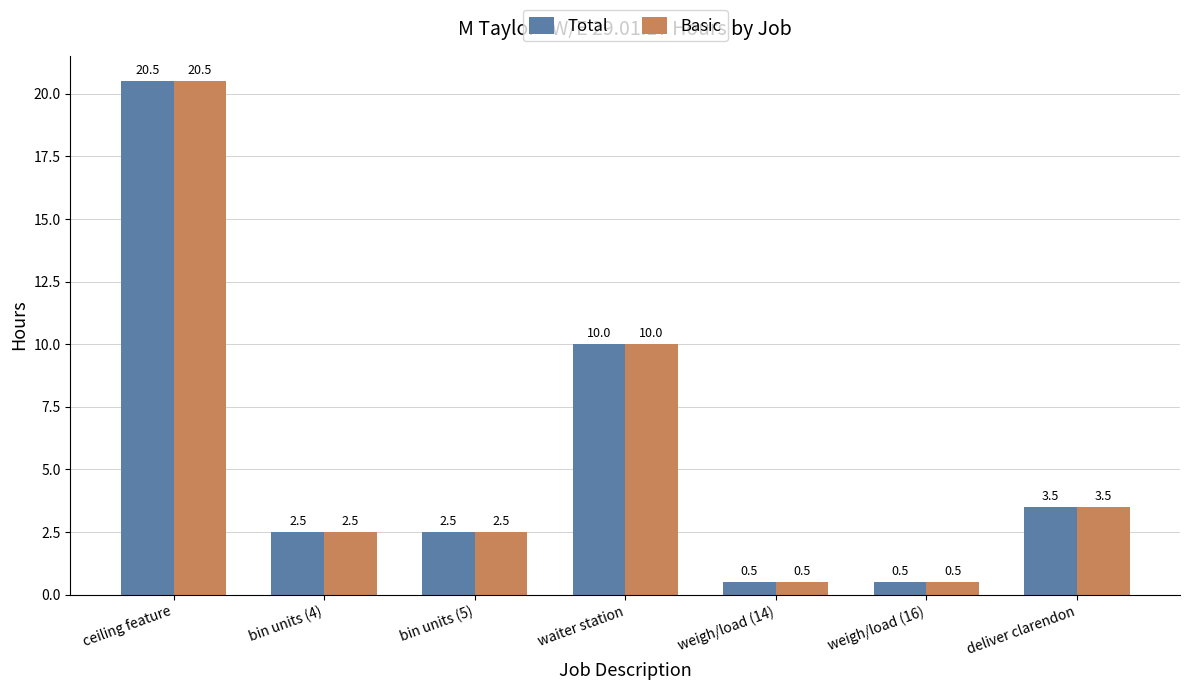

What is the total value across all series at bin units (4)?

5.0